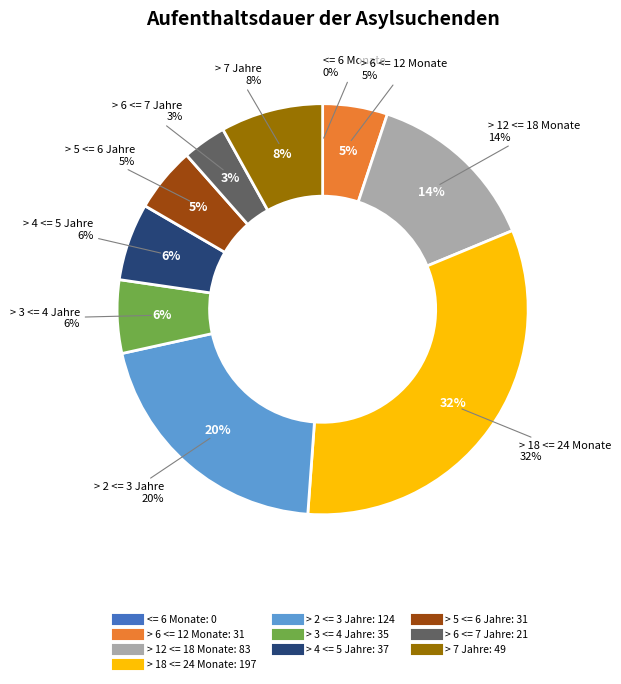

To the nearest percent, what is the average slice percentage?

10%